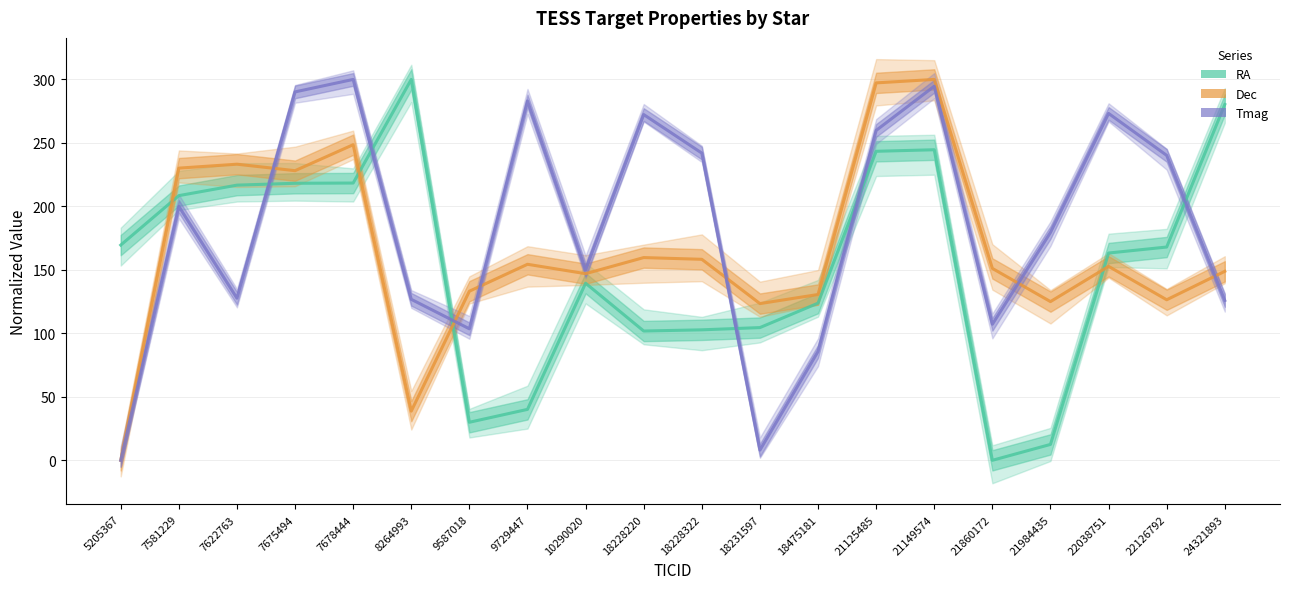

What is the value of the Dec point at the 16th from the left?

151.1